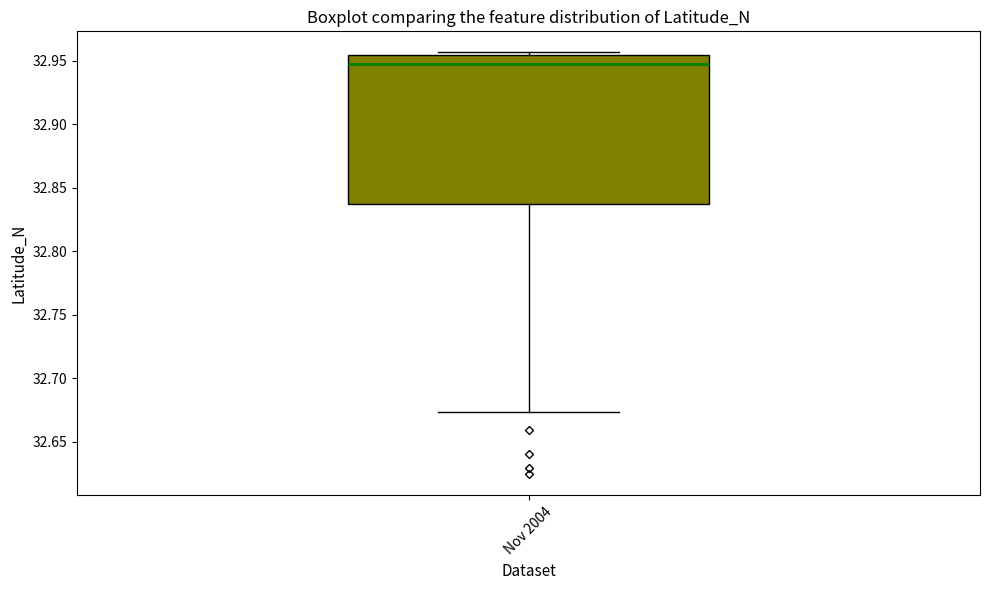

Read this box plot against the y-axis: the position of the median line, the range covered by the box, and the ends of both whiskers. The values are not printed on the chart, so give them approximately, as read against the axis.

median 32.950, box 32.835 to 32.955, whiskers 32.675 to 32.955 (just above the box's upper edge)